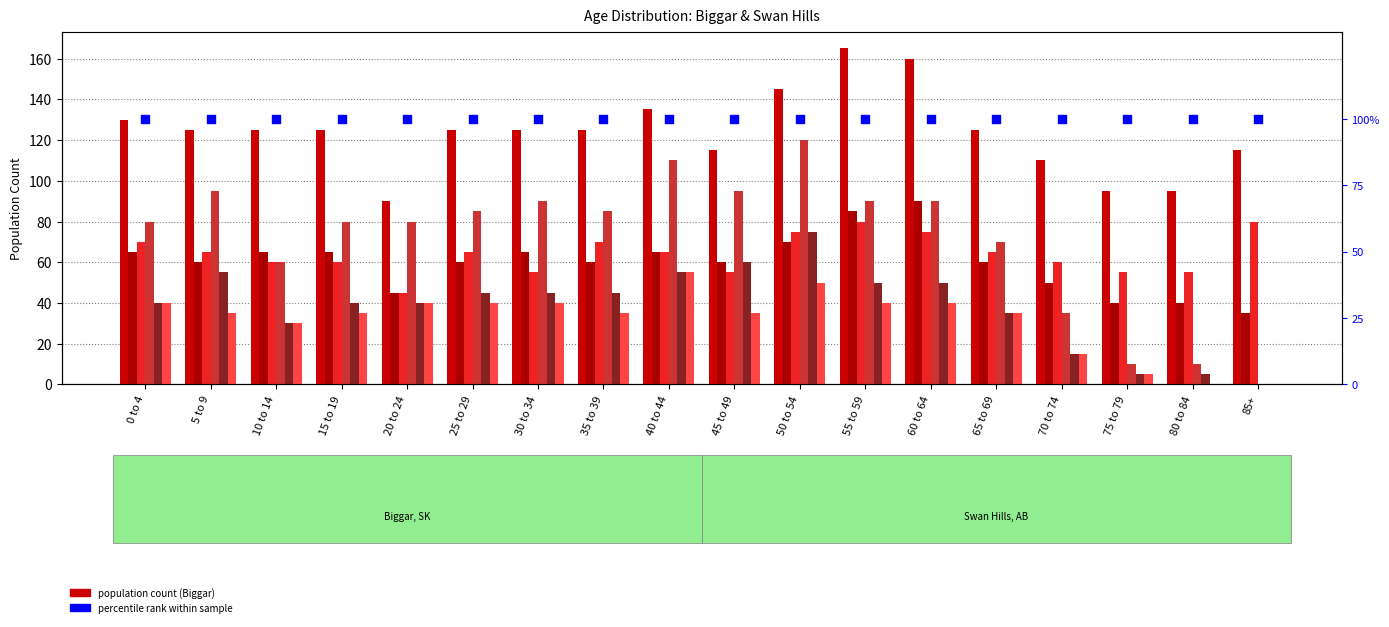

At which category is the sum across all series the highest?

50 to 54